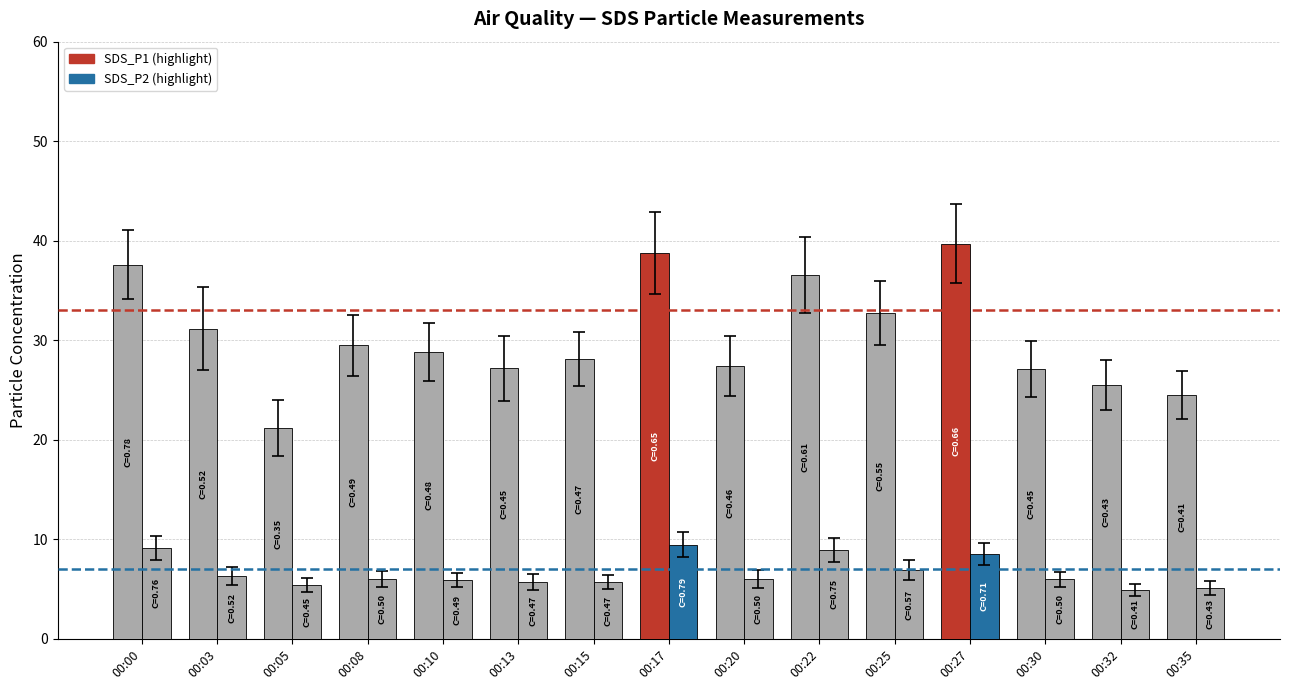

Reading left to right, what are all the values shown in this chart?

SDS_P1: 37.6	31.2	21.2	29.5	28.9	27.2	28.1	38.8	27.4	36.6	32.7	39.7	27.1	25.5	24.5
SDS_P2: 9.2	6.3	5.4	6.0	5.9	5.7	5.7	9.5	6.0	8.9	6.9	8.6	6.0	4.9	5.1